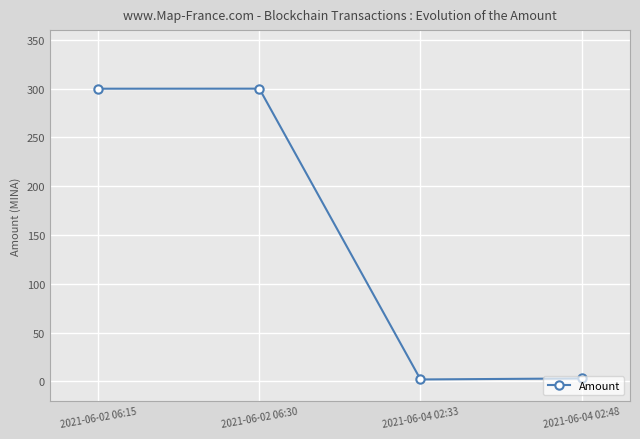

What is the ratio of the value at 2021-06-02 06:15 to the value at 2021-06-02 06:30?

1.0